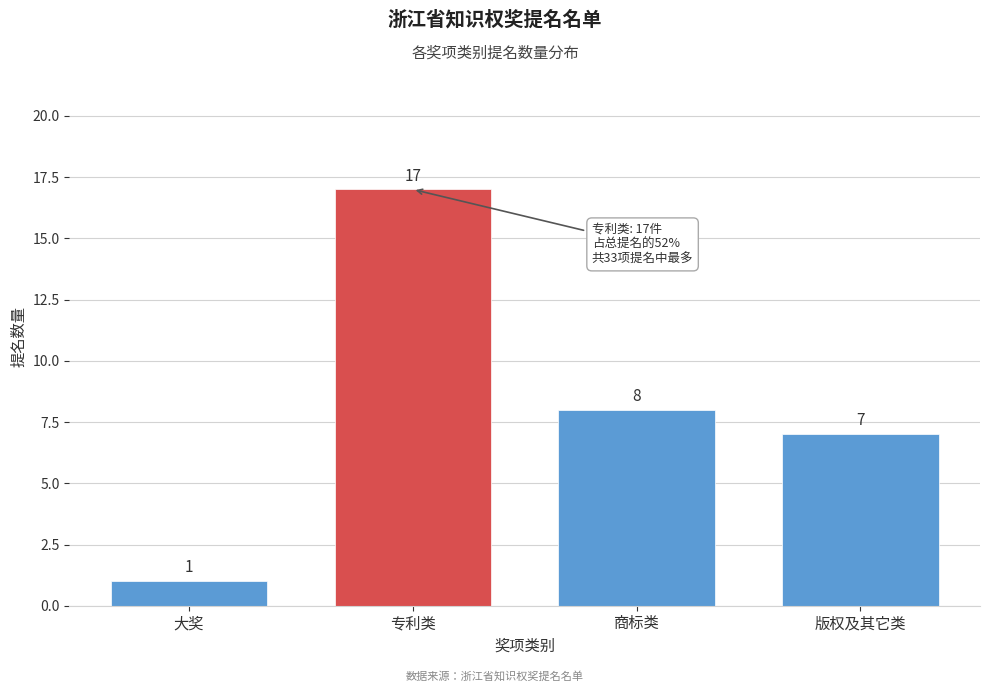

Reading left to right, list all the values displayed in this chart.

大奖=1	专利类=17	商标类=8	版权及其它类=7